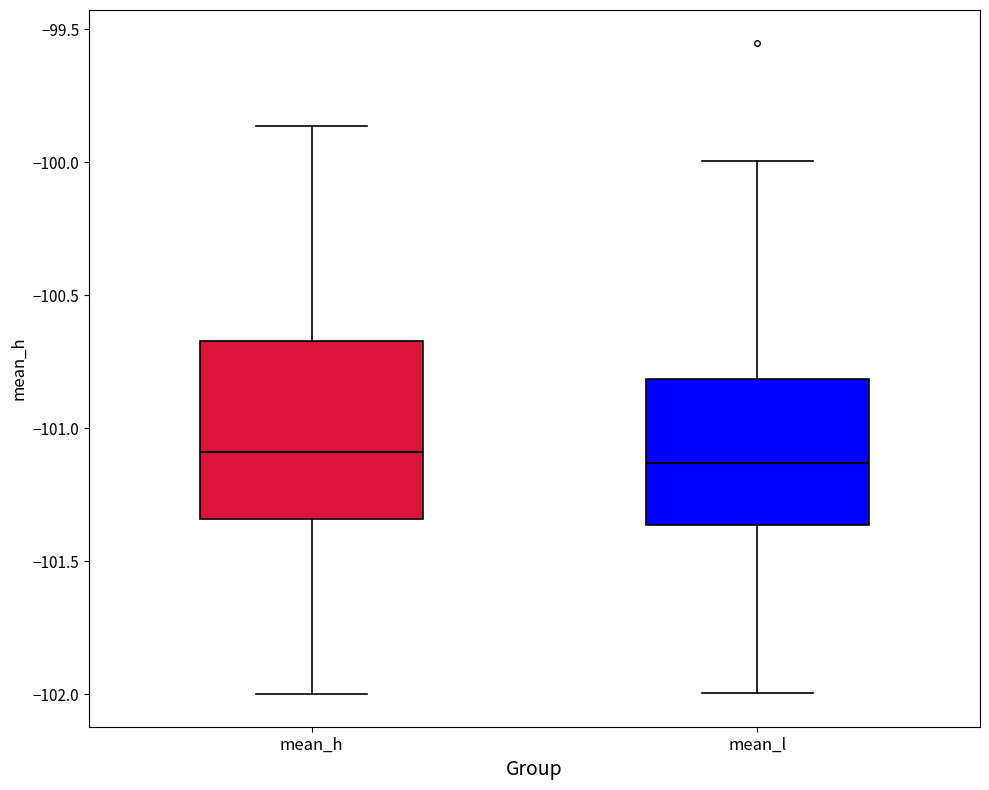

Reading left to right, read every box against the y-axis: the position of its median line, the range the box covers, and the ends of its whiskers. The values are not printed on the chart, so give them approximately, as read against the axis.

mean_h: median -101.10, box -101.35 to -100.65, whiskers -102.00 to -99.85
mean_l: median -101.15, box -101.35 to -100.80, whiskers -102.00 to -100.00